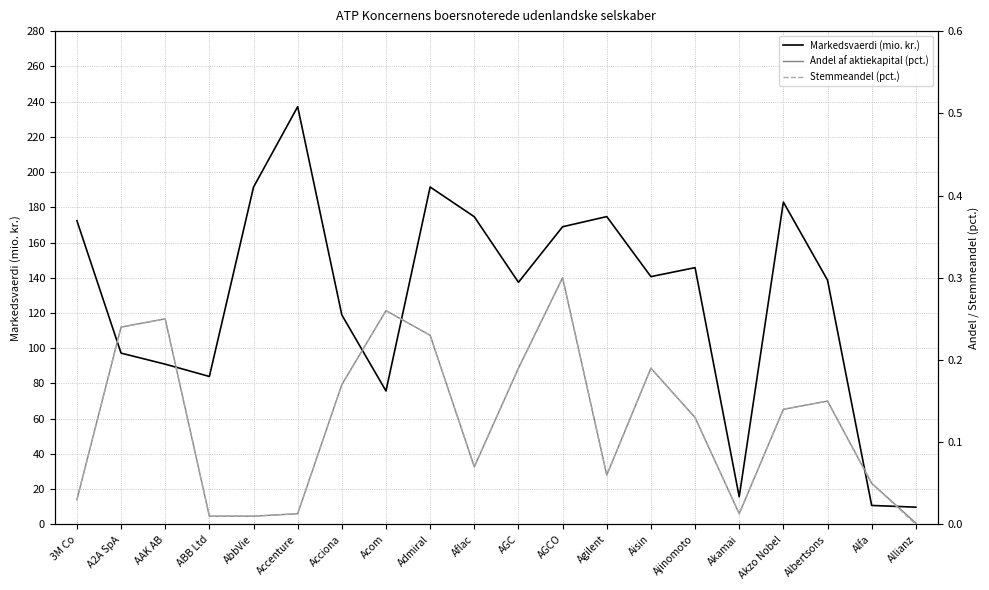

Is it true that Stemmeandel (pct.) equals 0.1 at Ajinomoto?

True